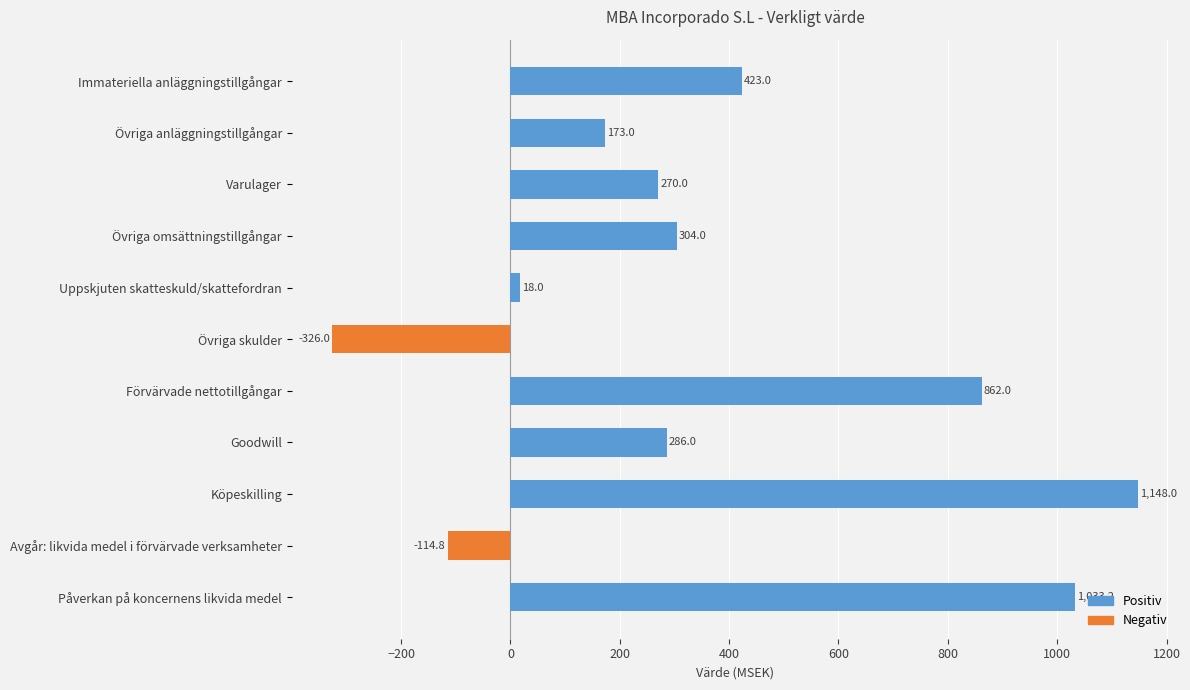

At which label is the value closest to 411?

Immateriella anläggningstillgångar